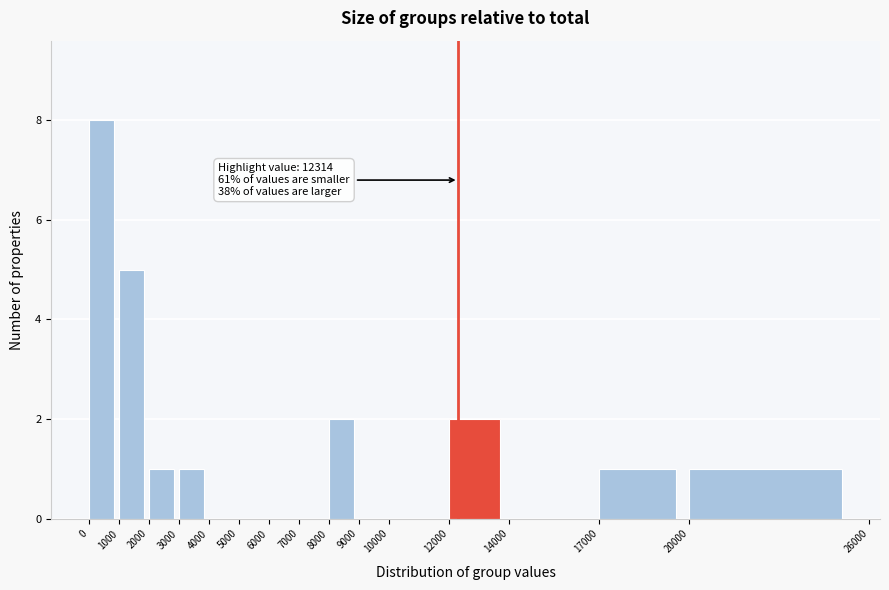

Over which range of the x-axis is the bar tallest?

0 to 1000